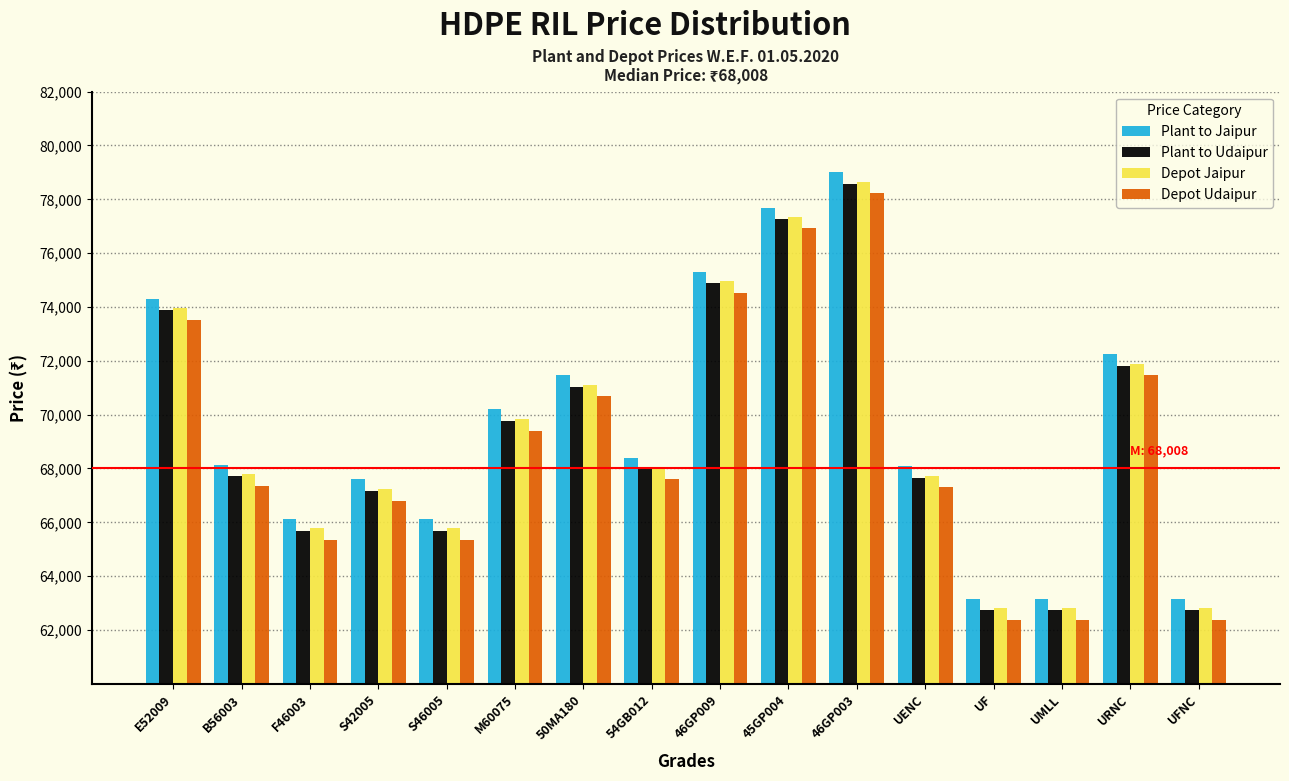

What is the minimum value for Plant to Udaipur?

62724